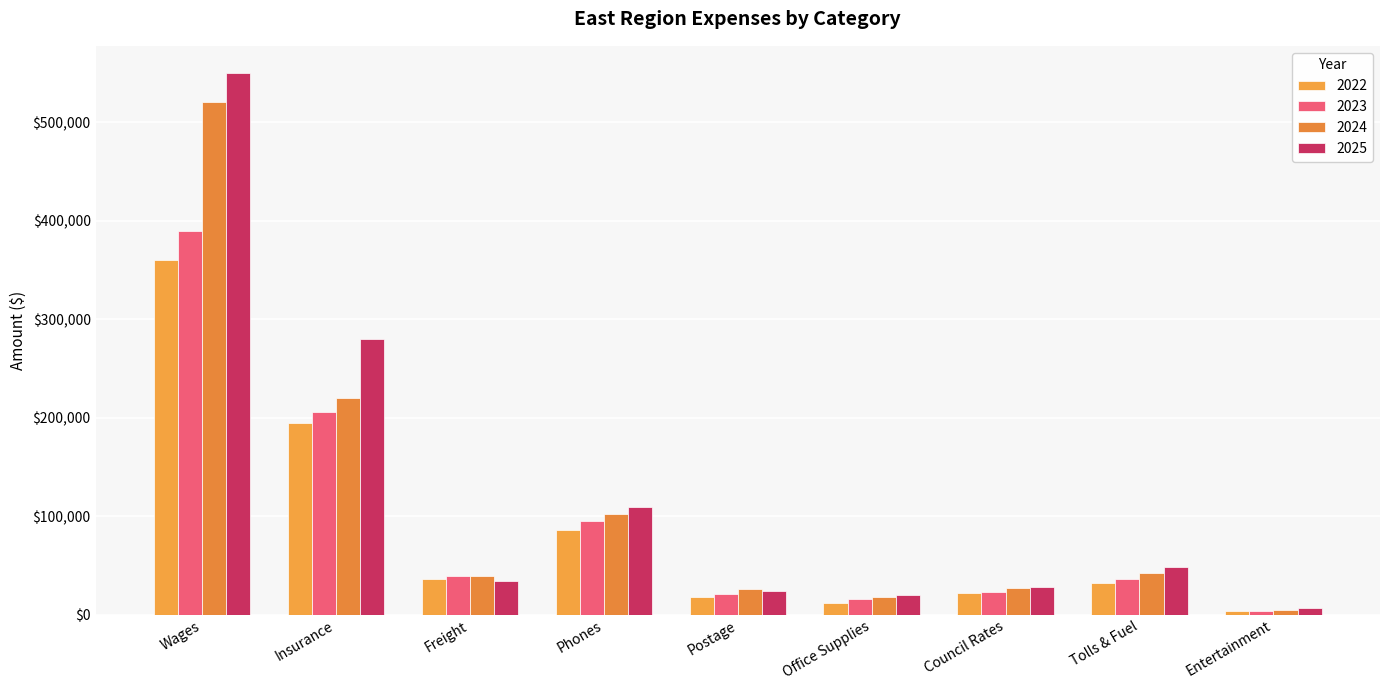

Is the value of 2022 at Phones greater than the value of 2023 at Tolls & Fuel?

Yes